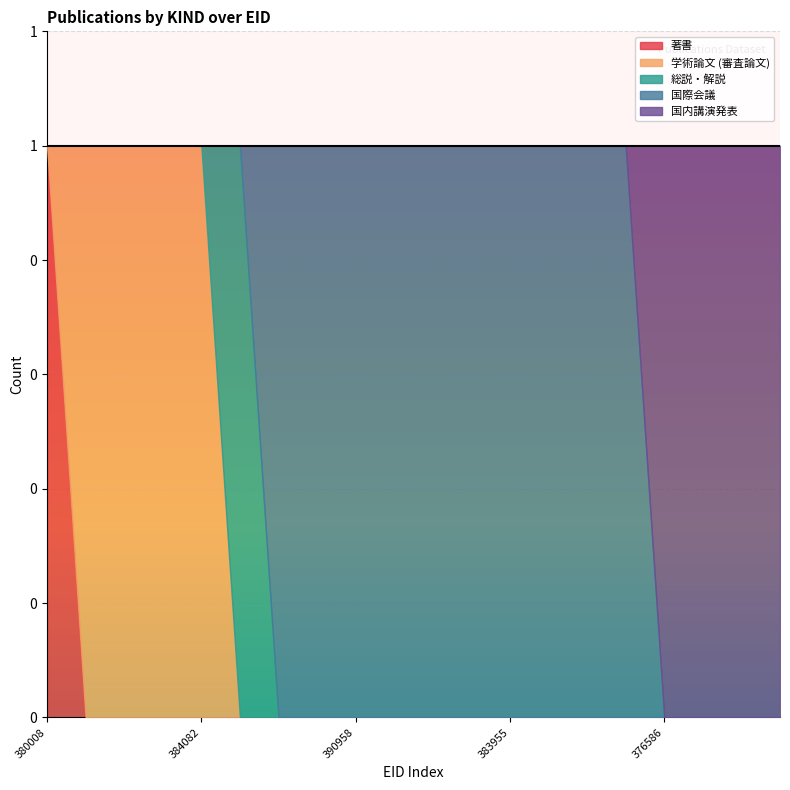

At how many categories does at least one series exceed 0?

20